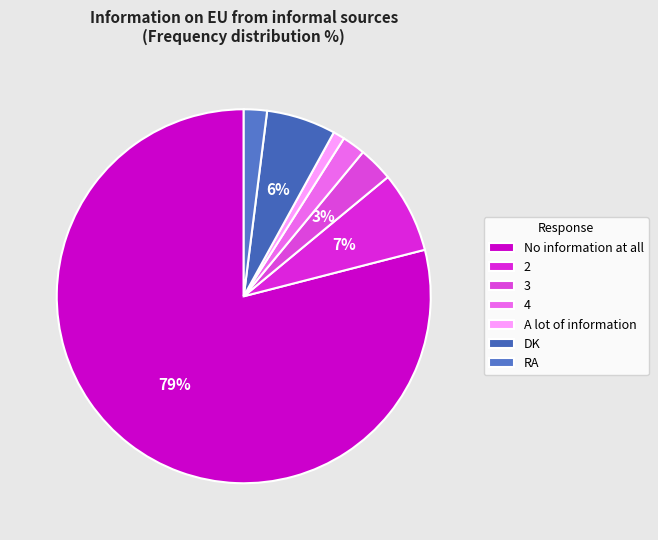

What percentage is the No information at all slice, to the nearest percent?

79%